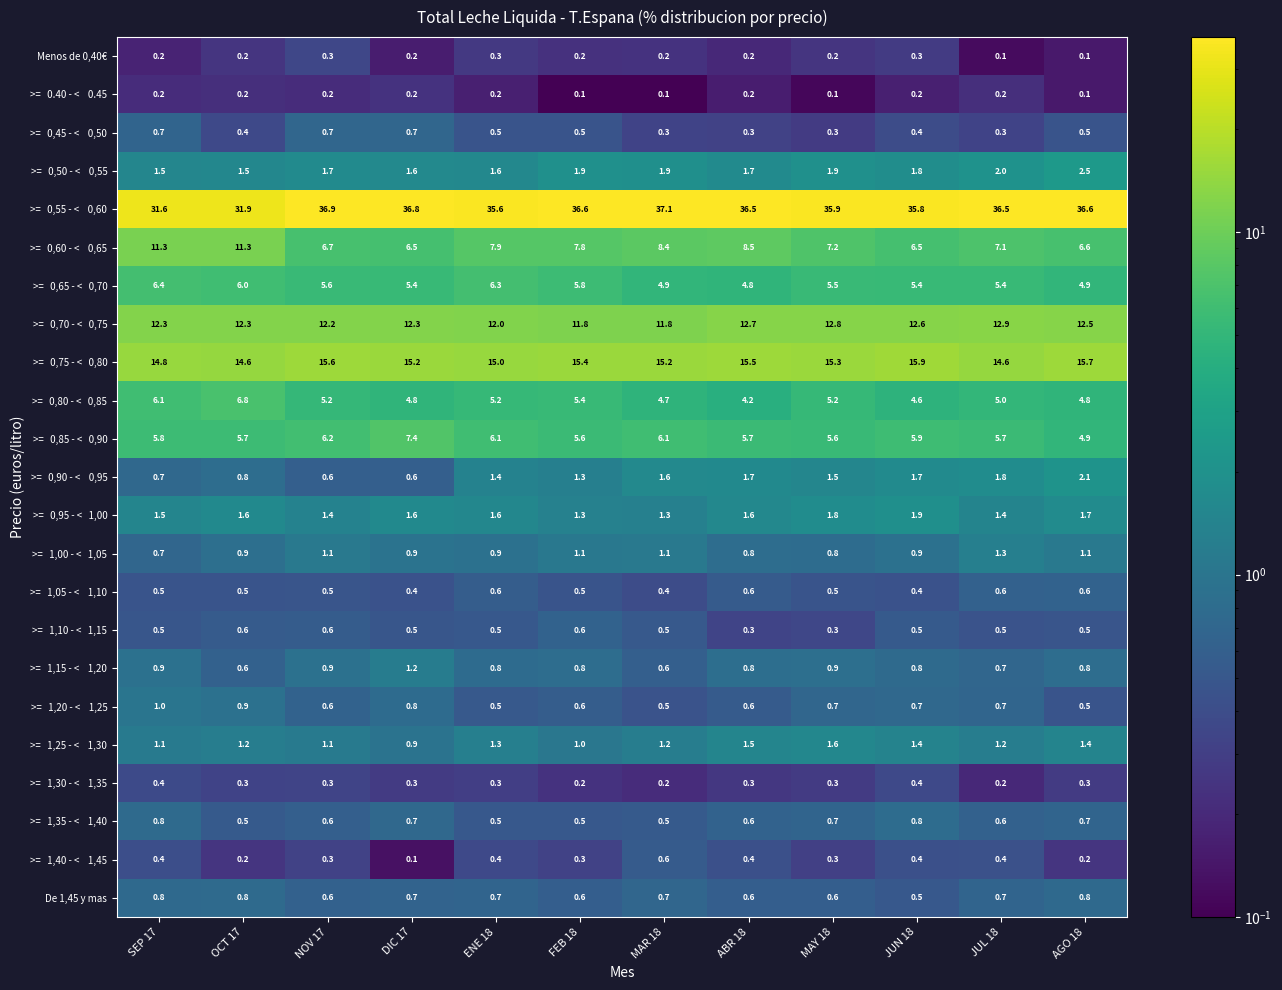

What is the spread (max minus min) of values at MAR 18?

37.0